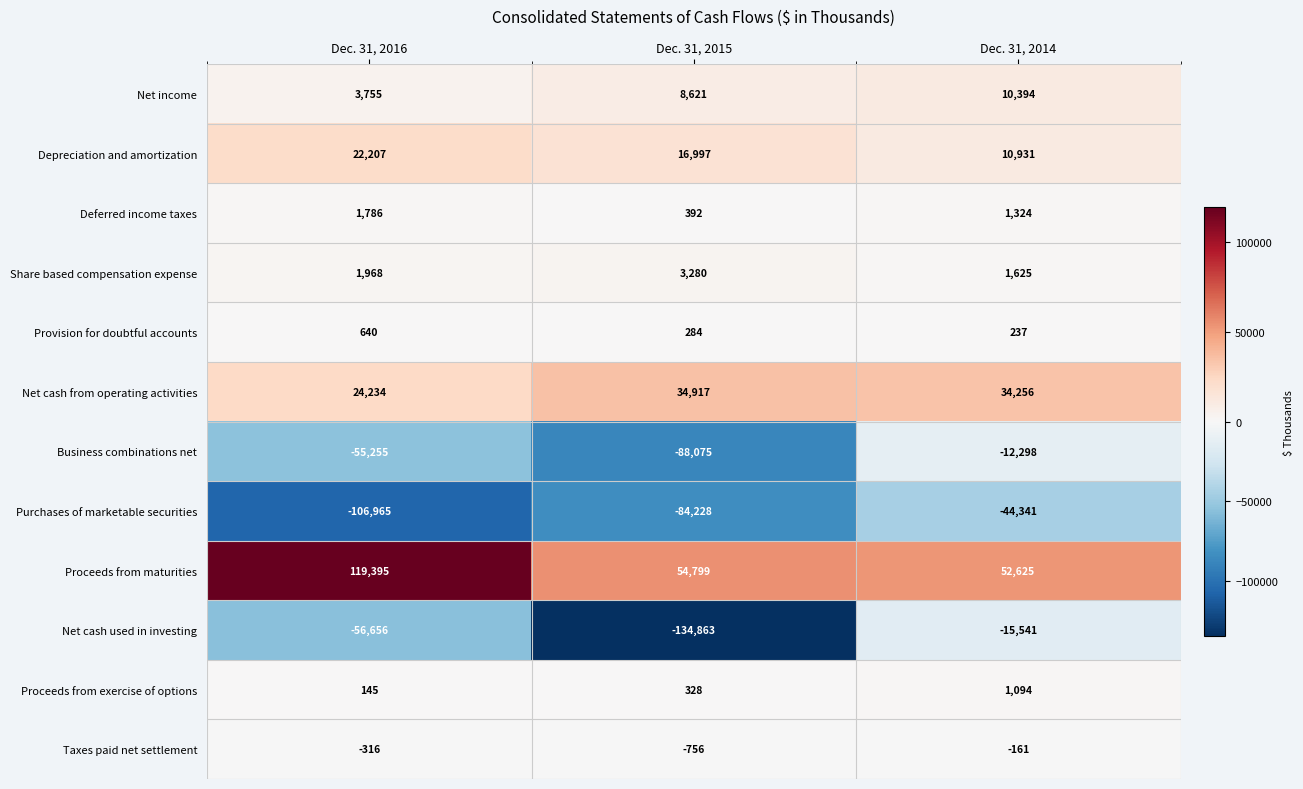

Which label corresponds to the largest value in the chart?

Dec. 31, 2016